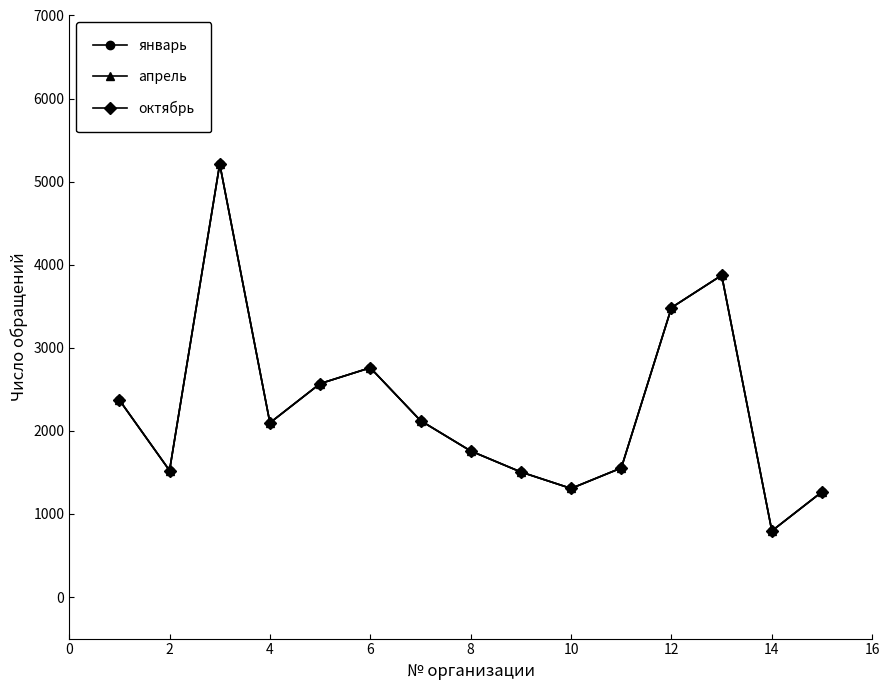

What is the minimum value shown in the chart?

796